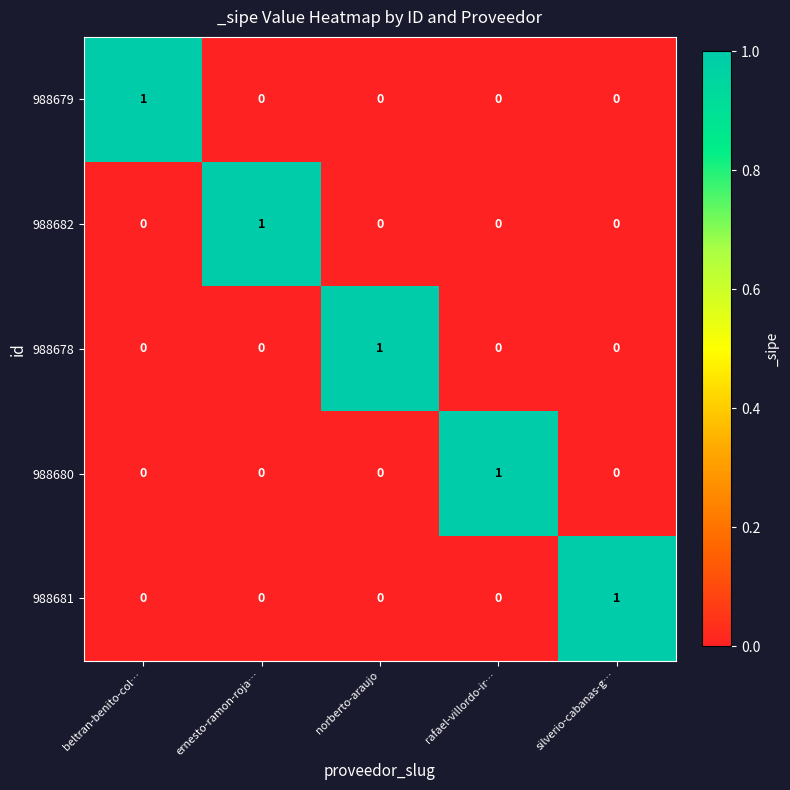

What is the greatest value displayed?

1